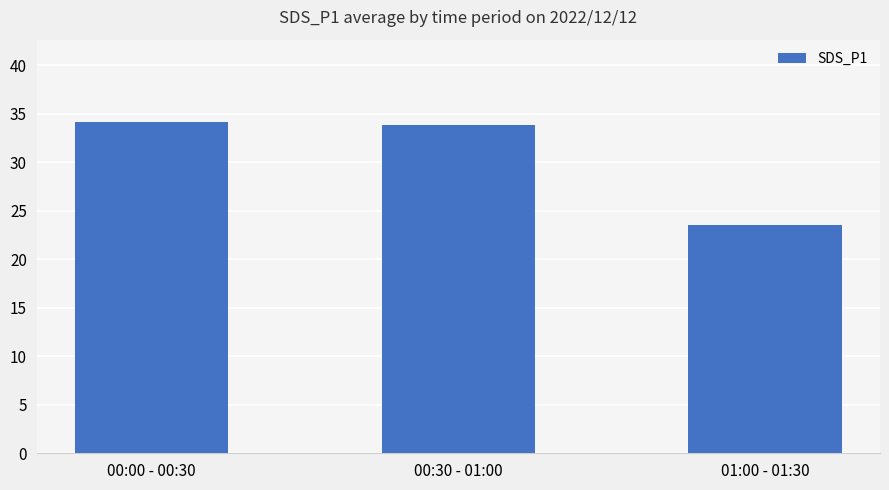

What is the difference between the maximum and minimum values?

10.6